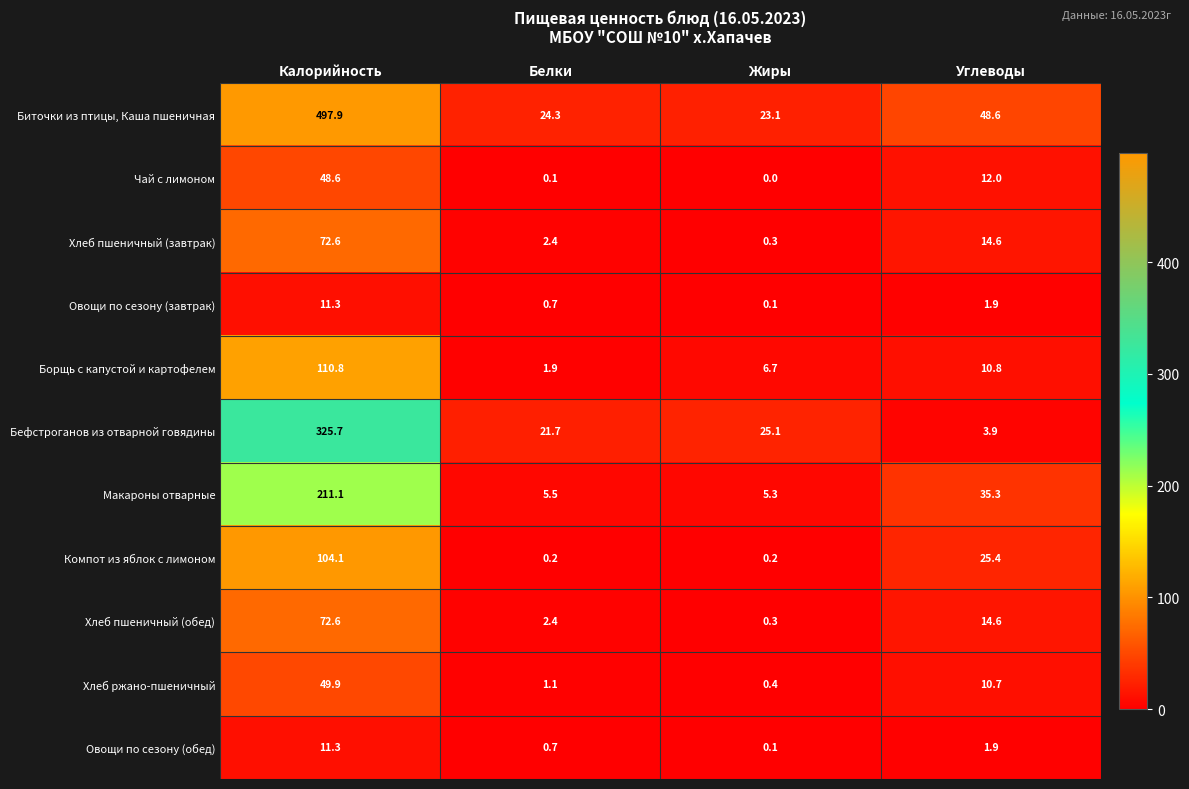

What is the sum of all Компот из яблок с лимоном values?

129.9